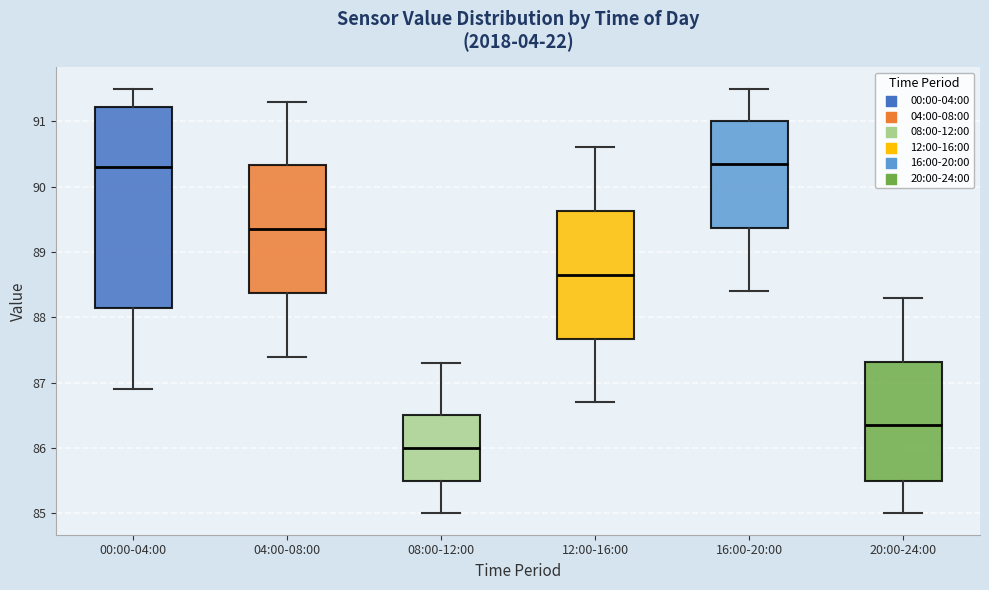

Reading left to right, transcribe this box plot: for each box, give where its median line is, the range the box spans, and where its two whiskers end, as read against the y-axis. The values are not printed on the chart, so give them approximately, as read against the axis.

00:00-04:00: median 90.3, box 88.2 to 91.2, whiskers 86.9 to 91.5
04:00-08:00: median 89.4, box 88.4 to 90.3, whiskers 87.4 to 91.3
08:00-12:00: median 86.0, box 85.5 to 86.5, whiskers 85.0 to 87.3
12:00-16:00: median 88.7, box 87.7 to 89.6, whiskers 86.7 to 90.6
16:00-20:00: median 90.4, box 89.4 to 91.0, whiskers 88.4 to 91.5
20:00-24:00: median 86.4, box 85.5 to 87.3, whiskers 85.0 to 88.3